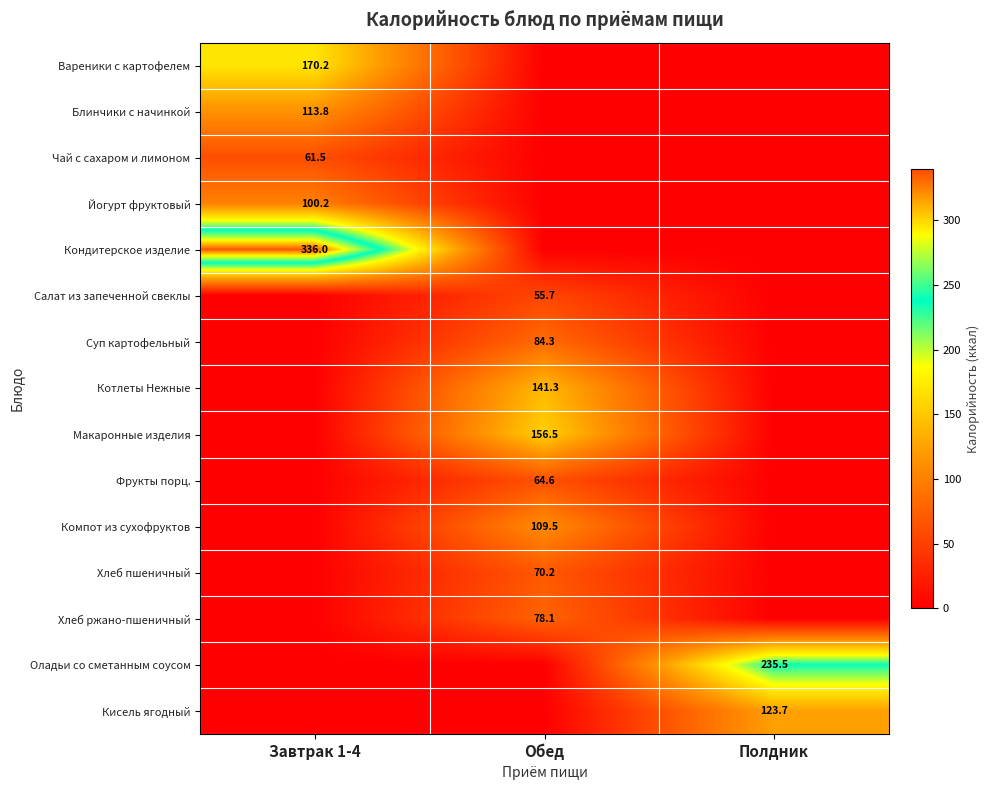

What is the difference between the highest and lowest values at Завтрак 1-4?

336.0